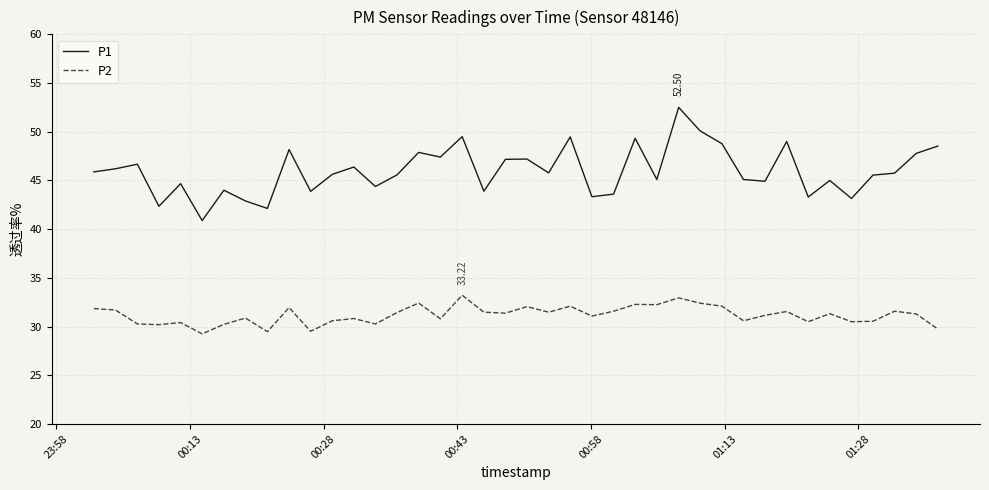

Which series has the largest total across all categories?

P1